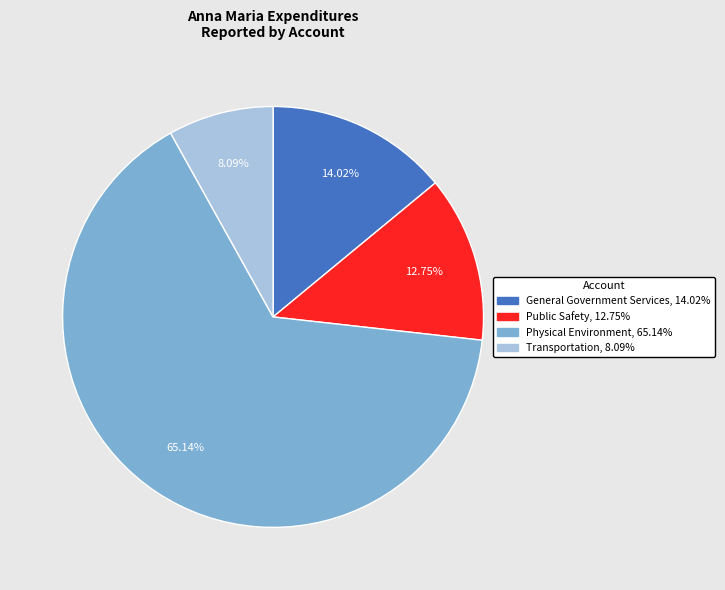

To the nearest percent, what is the difference between the General Government Services and Transportation slice percentages?

6%